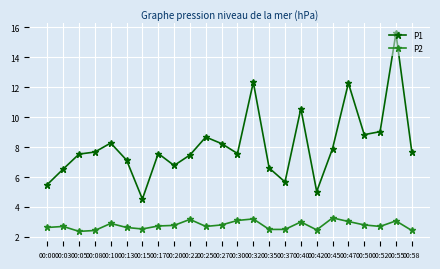

True or false: P2 has more than 1 points higher than both neighbors.

True